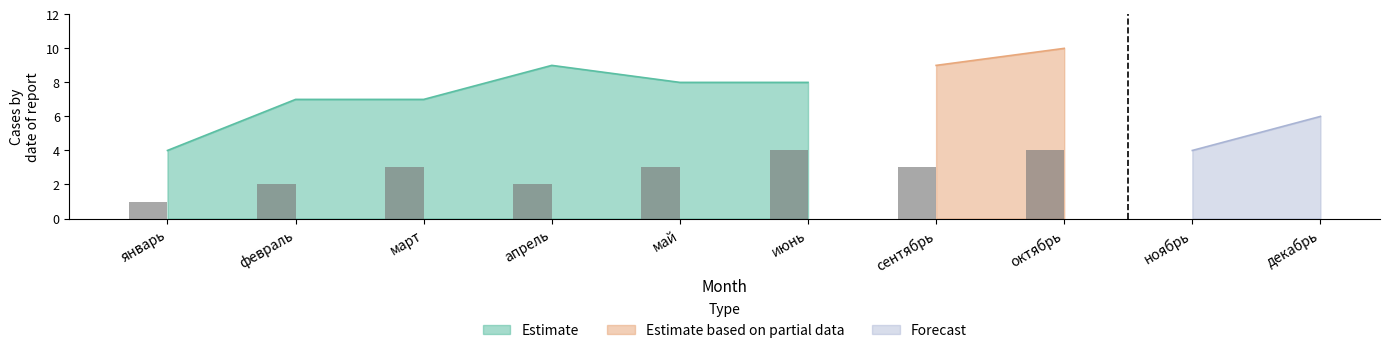

What is the approximate value of Estimate at февраль?

7